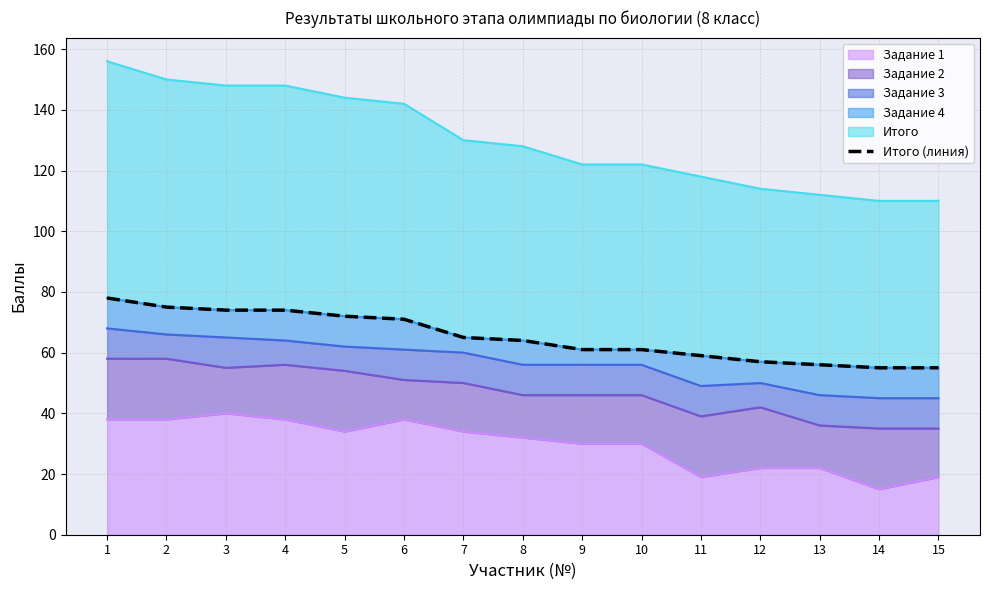

What is the value of the 1st point from the left?

78